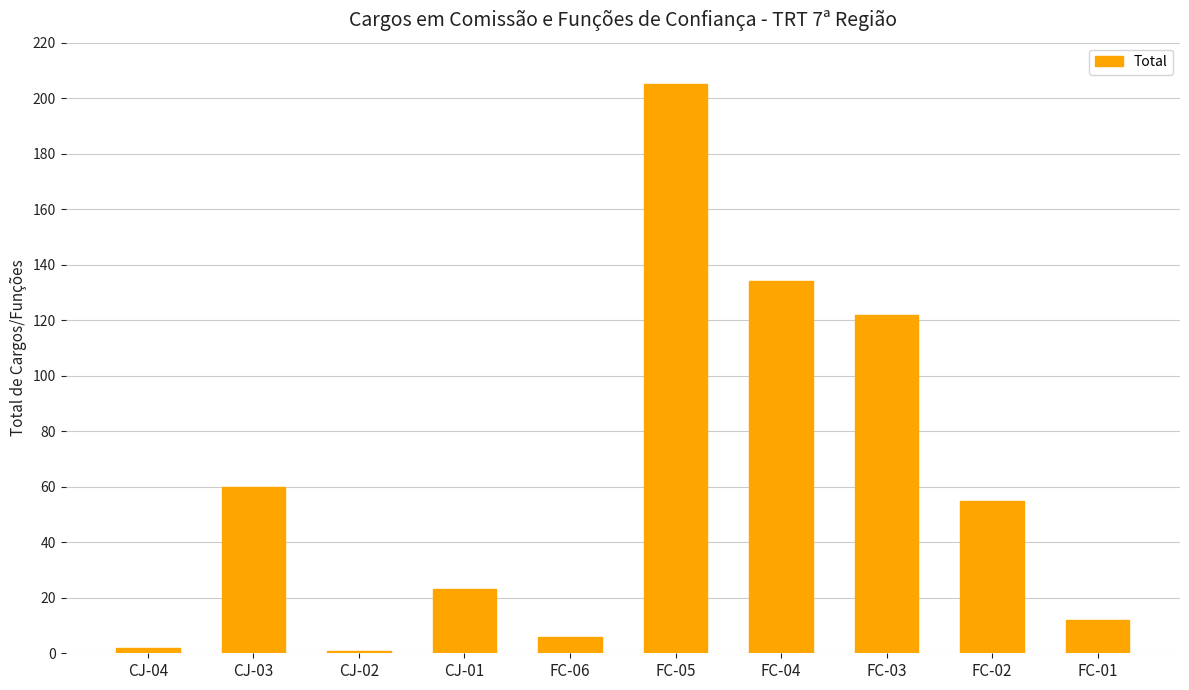

What is the change in value from CJ-01 to FC-05?

+182